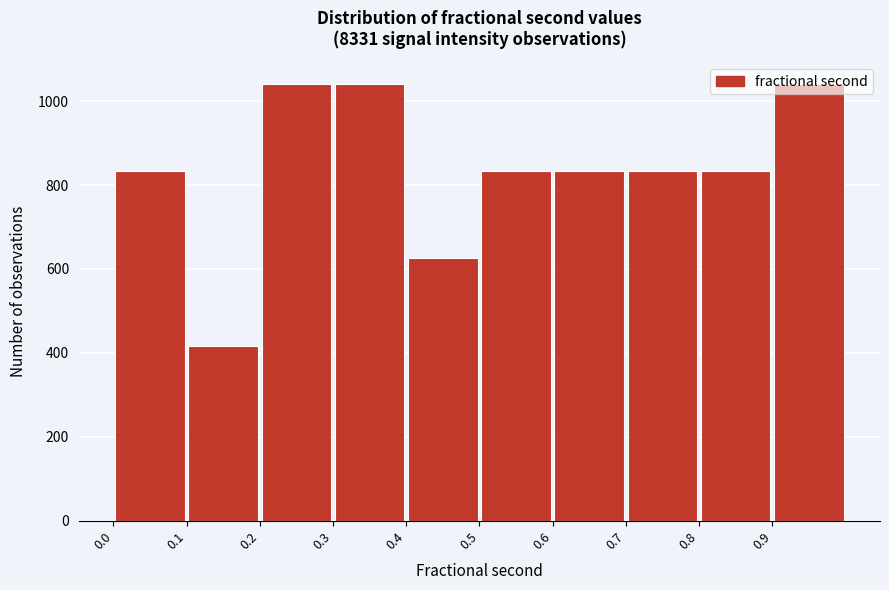

Reading left to right, list every bar in this chart as the range it spans on the x-axis followed by its height. The values are not printed on the chart, so give them approximately, as read against the axis.

0.0 to 0.1: 840
0.1 to 0.2: 420
0.2 to 0.3: 1040
0.3 to 0.4: 1040
0.4 to 0.5: 620
0.5 to 0.6: 840
0.6 to 0.7: 840
0.7 to 0.8: 840
0.8 to 0.9: 840
0.9 to 1.0: 1040